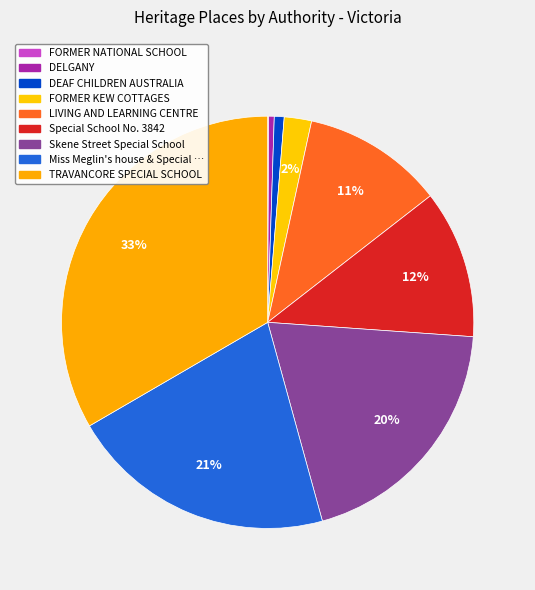

To the nearest percent, what is the difference between the largest and smallest slice percentages?

33%